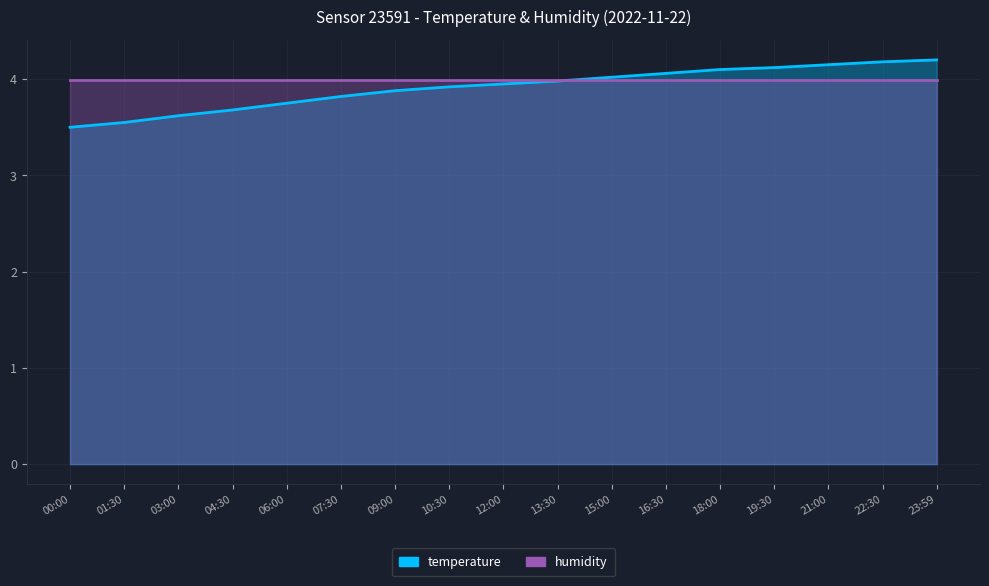

Does the chart display data point markers on the line(s)?

No